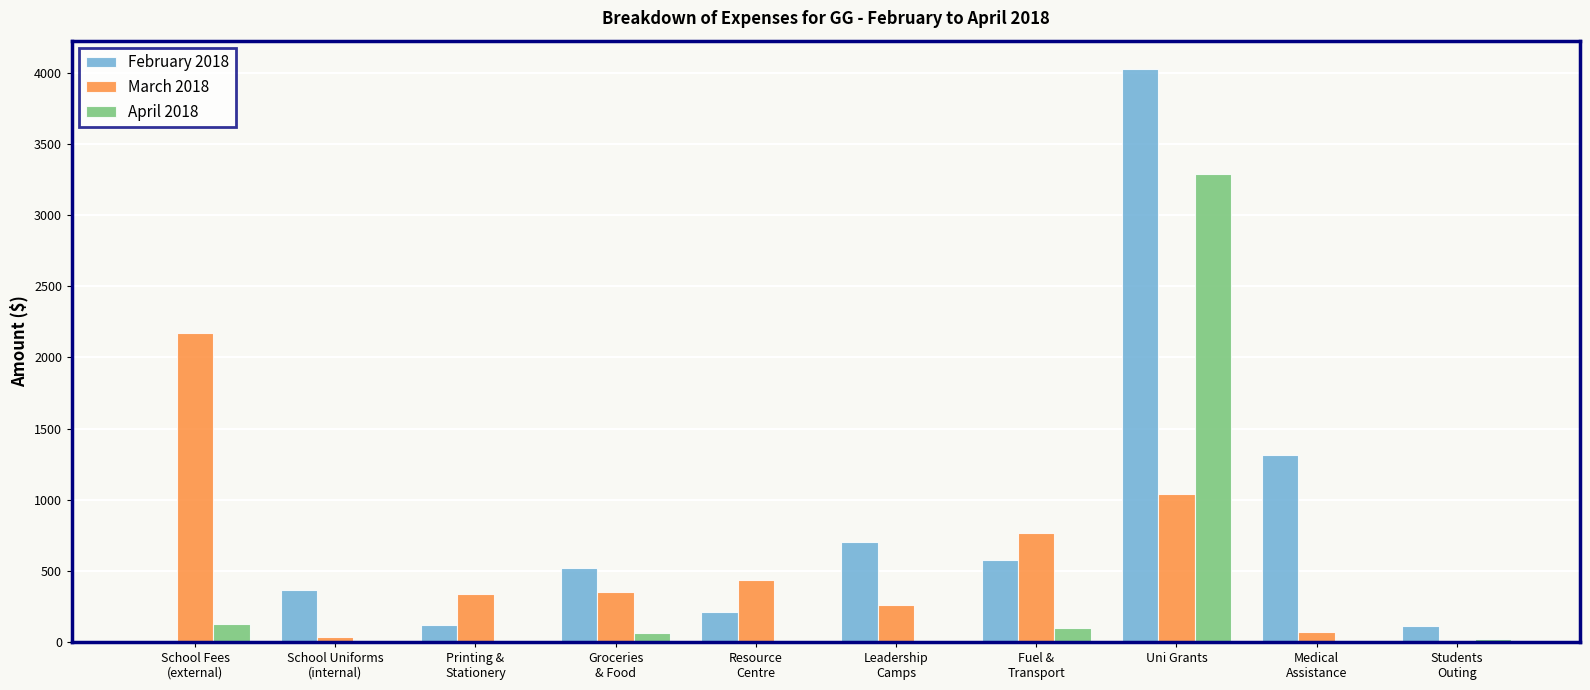

What are all the series names shown in the legend?

February 2018, March 2018, April 2018